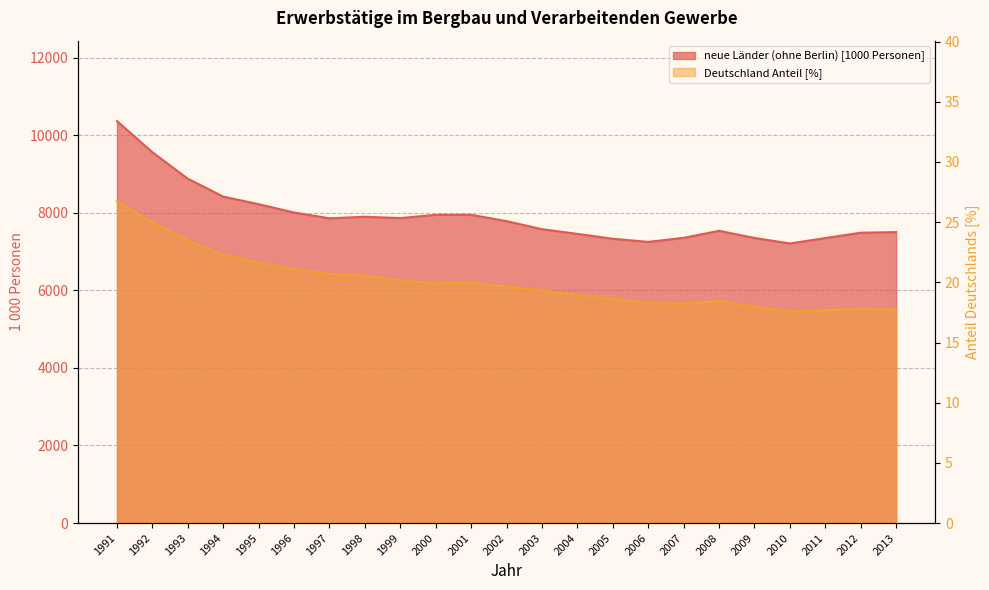

Where is the first local minimum for Deutschland [% share]?

2000